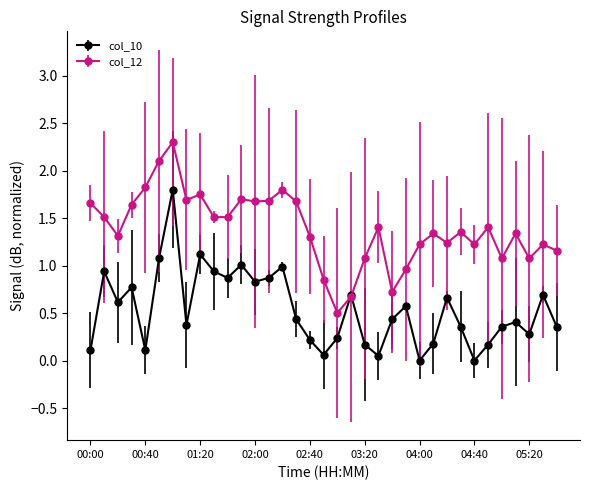

Which series has the largest total across all categories?

col_12